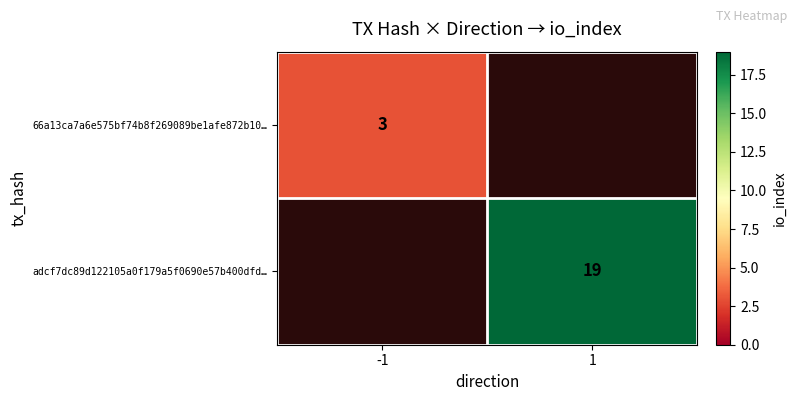

The value of 66a13ca7a6e575bf74b8f269089be1afe872b10… at -1 is 5. True or false?

False